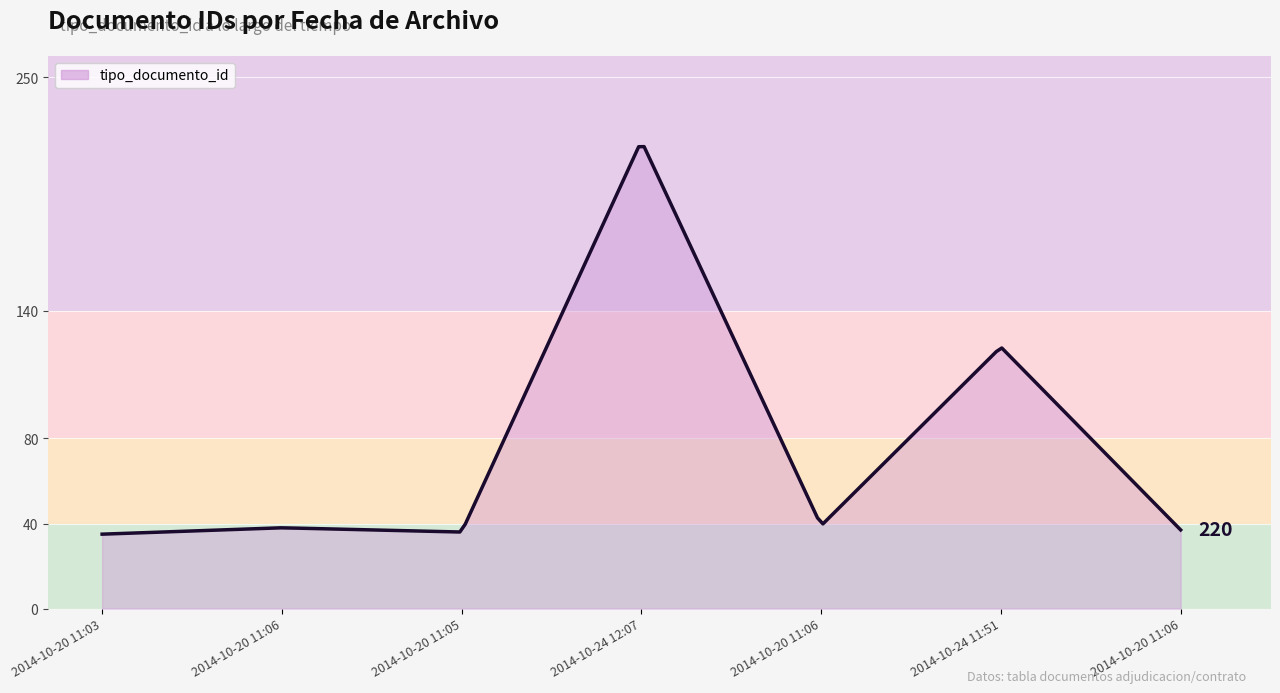

Reading left to right, what are all the values shown in this chart?

35	38	36	220	39	123	37